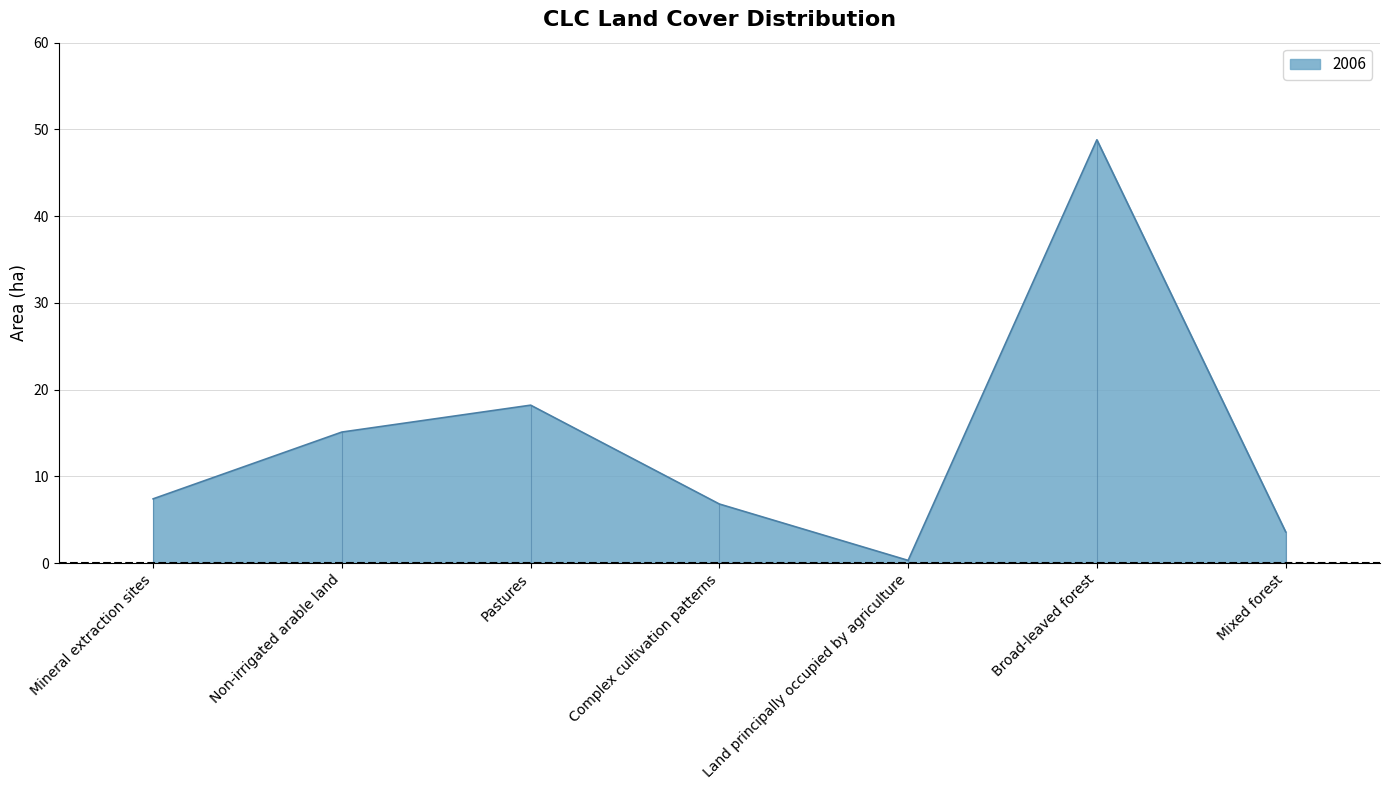

The value at Pastures is 24.9. True or false?

False